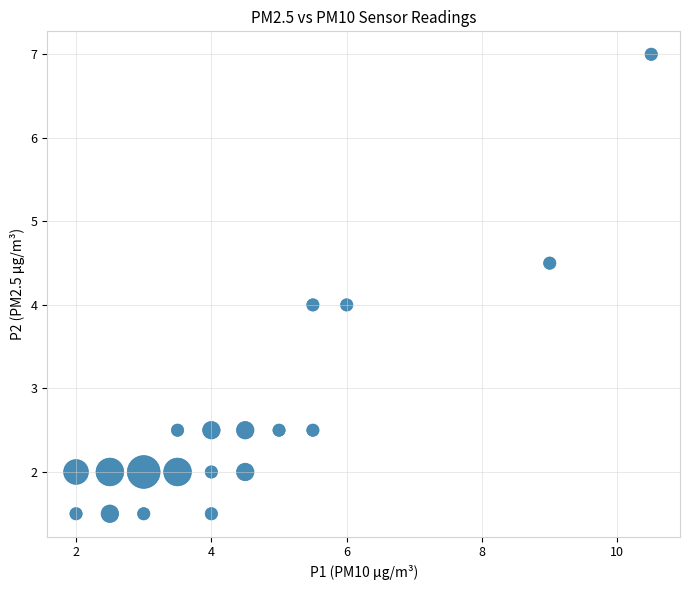

What is the range of Y values (max minus min)?

5.5